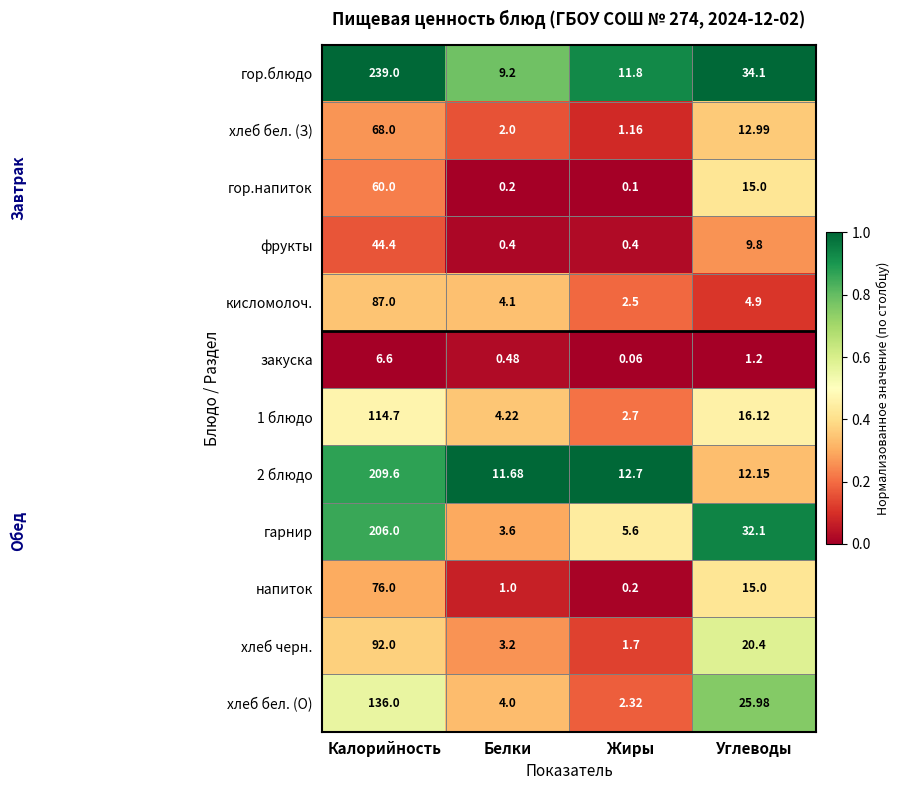

At how many categories does at least one series exceed 0?

4